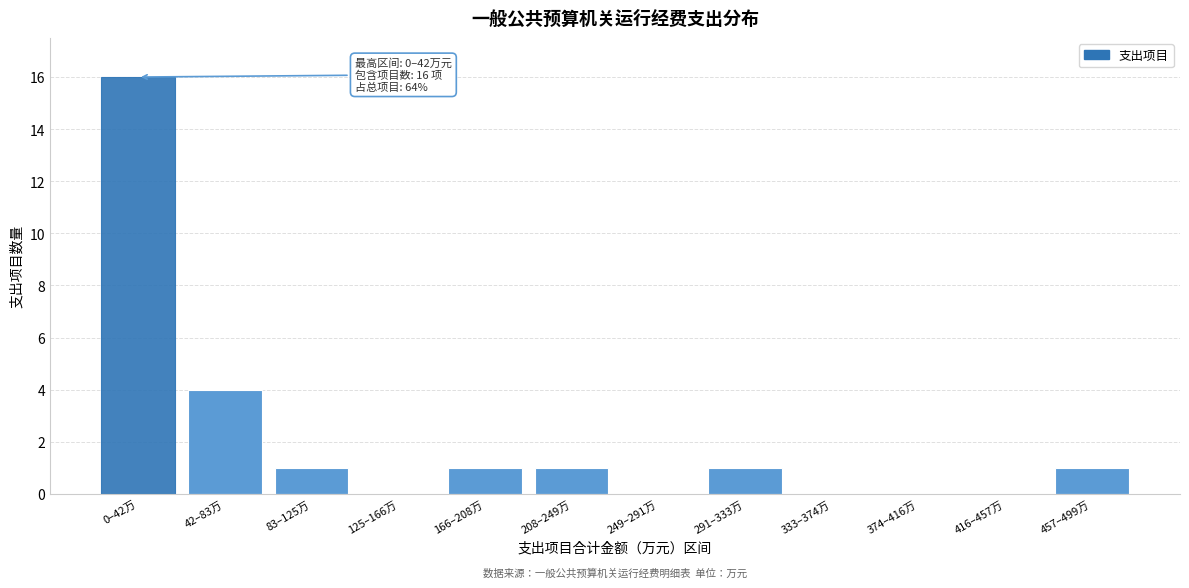

Reading left to right, what are all the values shown in this chart?

0–42万=16	42–83万=4	83–125万=1	125–166万=0	166–208万=1	208–249万=1	249–291万=0	291–333万=1	333–374万=0	374–416万=0	416–457万=0	457–499万=1